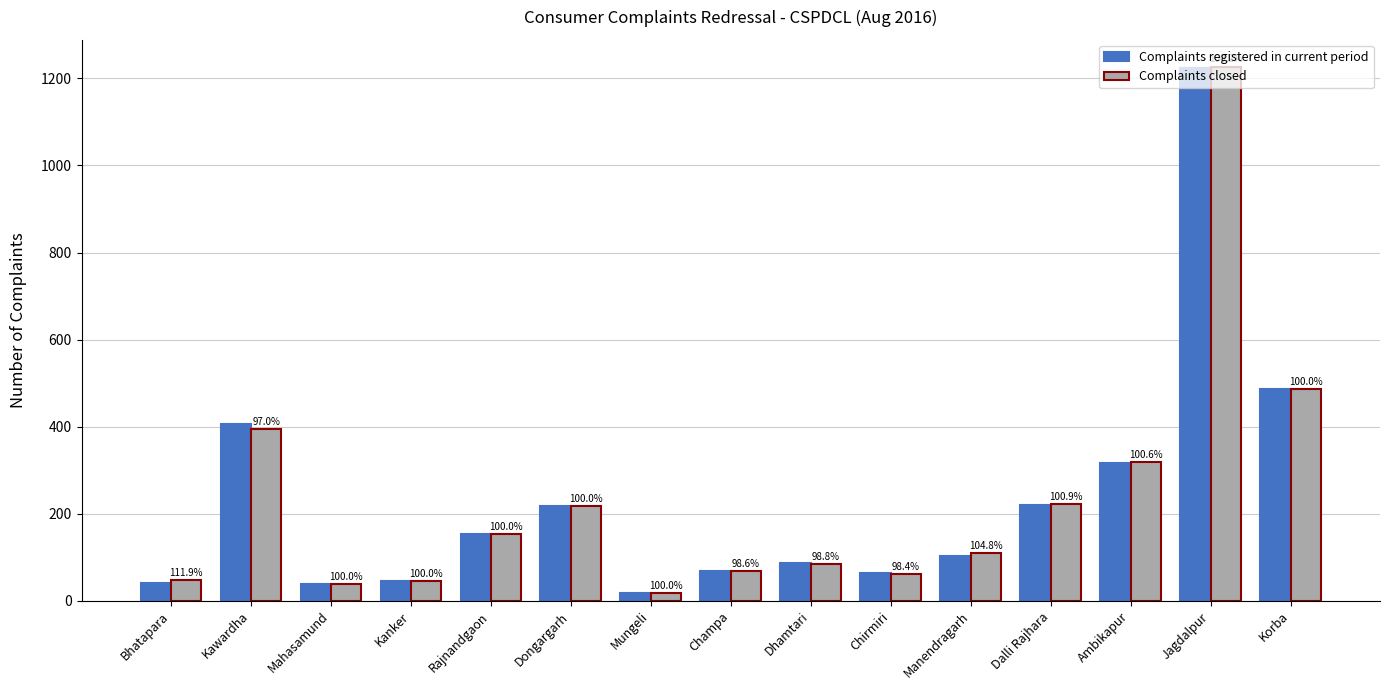

Between Kanker and Dalli Rajhara, which series saw the biggest shift?

Complaints closed